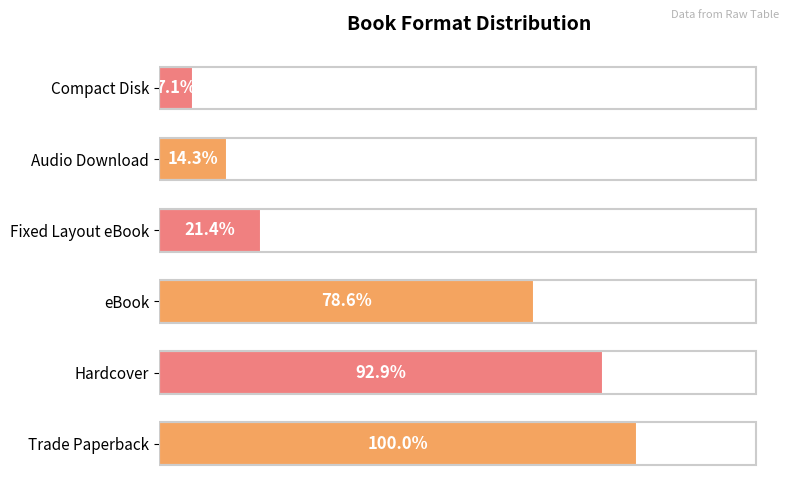

Does the chart contain any negative values?

No